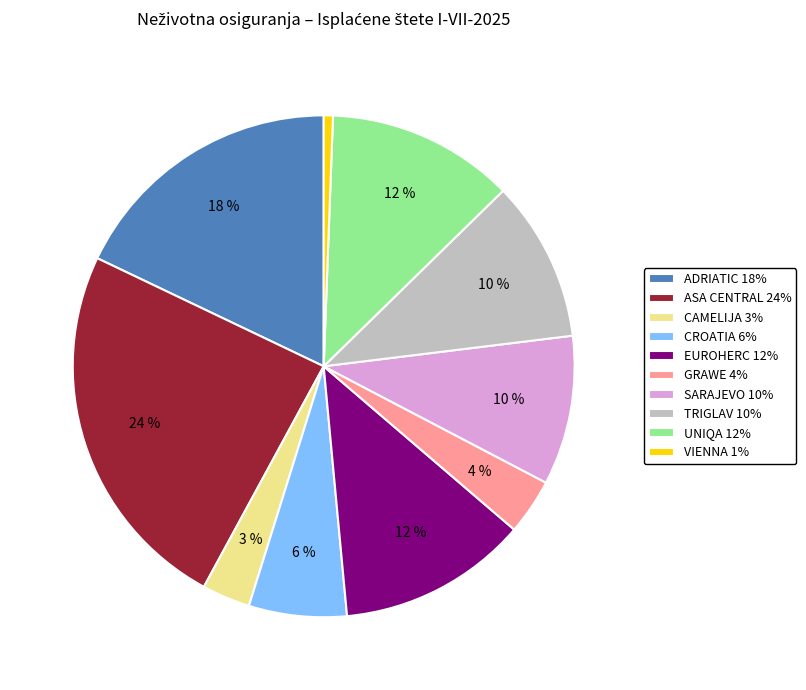

Which category has the smallest portion of the pie?

VIENNA